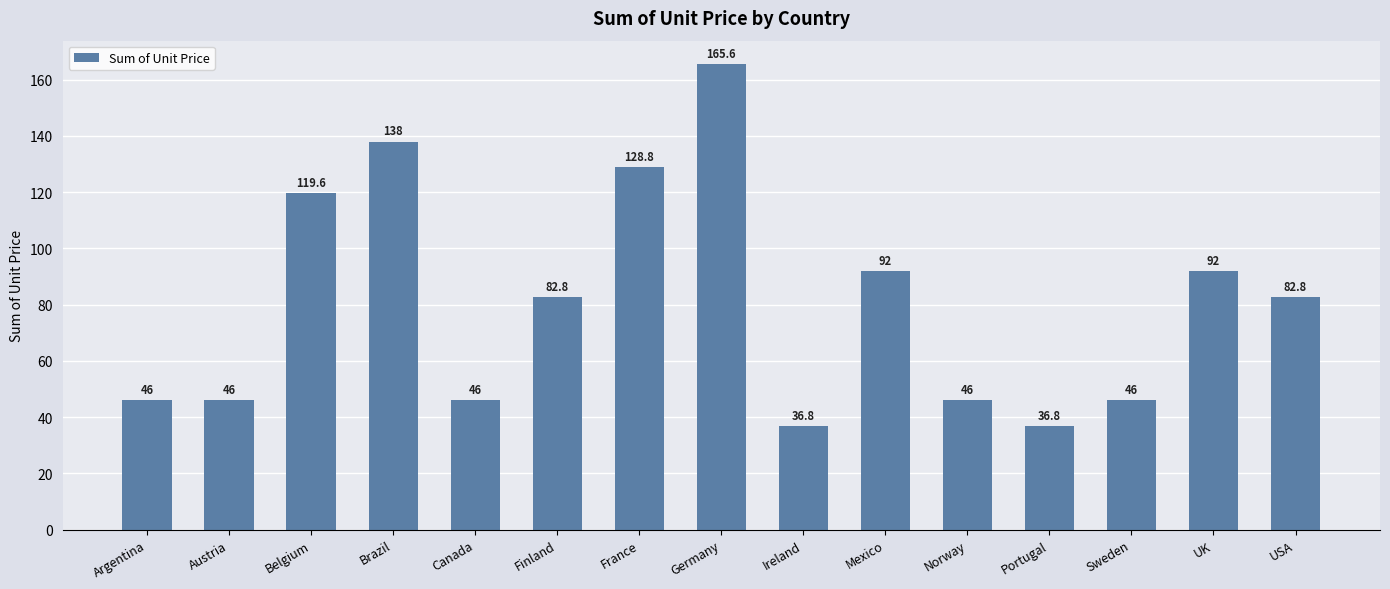

Is it true that the value at Portugal is 57.0?

False